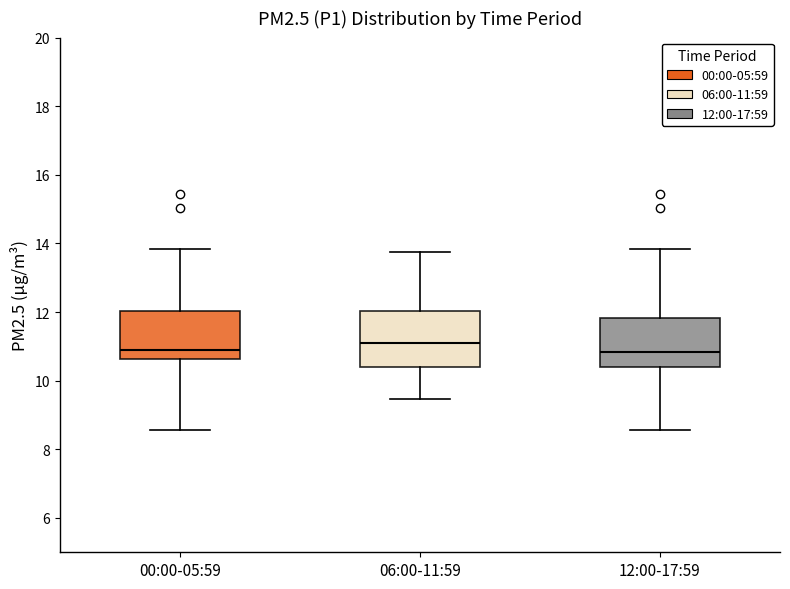

Reading left to right, transcribe this box plot: for each box, give where its median line is, the range the box spans, and where its two whiskers end, as read against the y-axis. The values are not printed on the chart, so give them approximately, as read against the axis.

00:00-05:59: median 11.0, box 10.6 to 12.0, whiskers 8.6 to 13.8
06:00-11:59: median 11.2, box 10.4 to 12.0, whiskers 9.4 to 13.8
12:00-17:59: median 10.8, box 10.4 to 11.8, whiskers 8.6 to 13.8